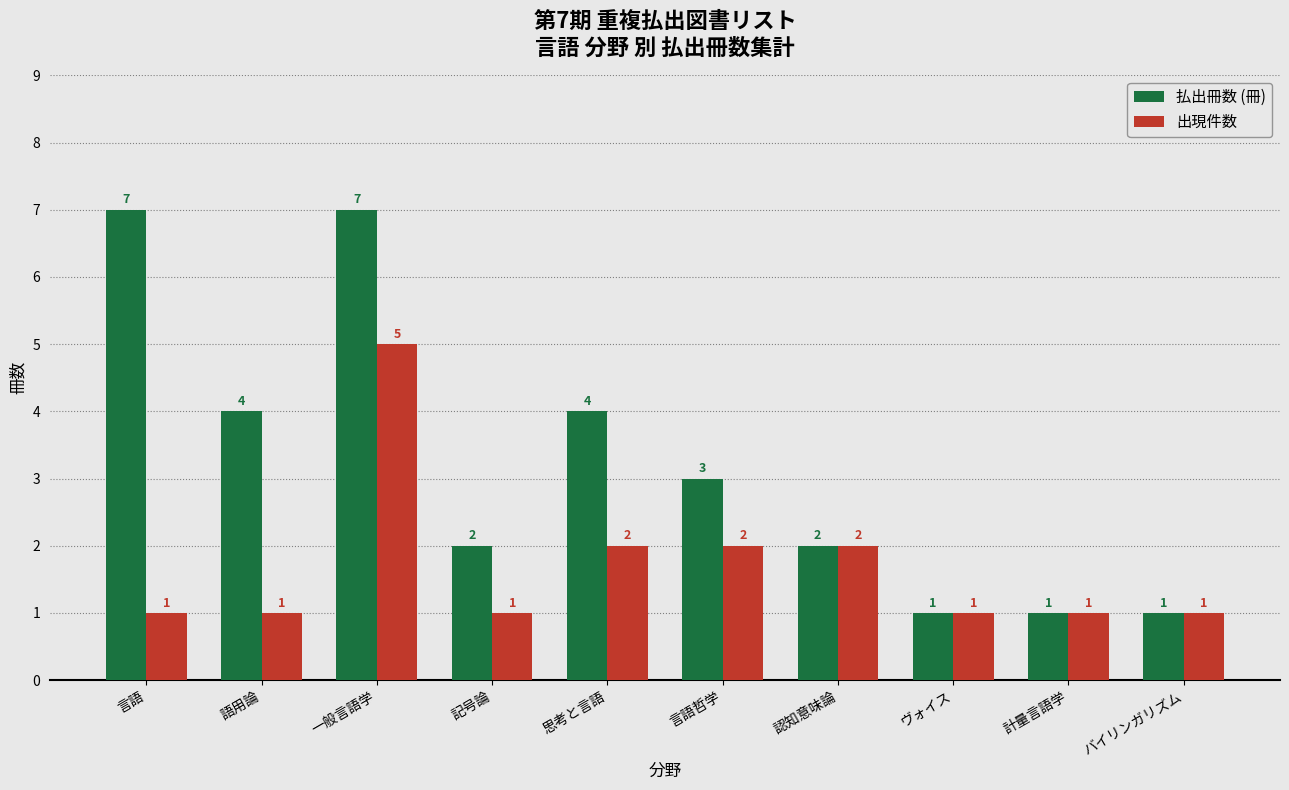

At which category is the sum across all series the highest?

一般言語学